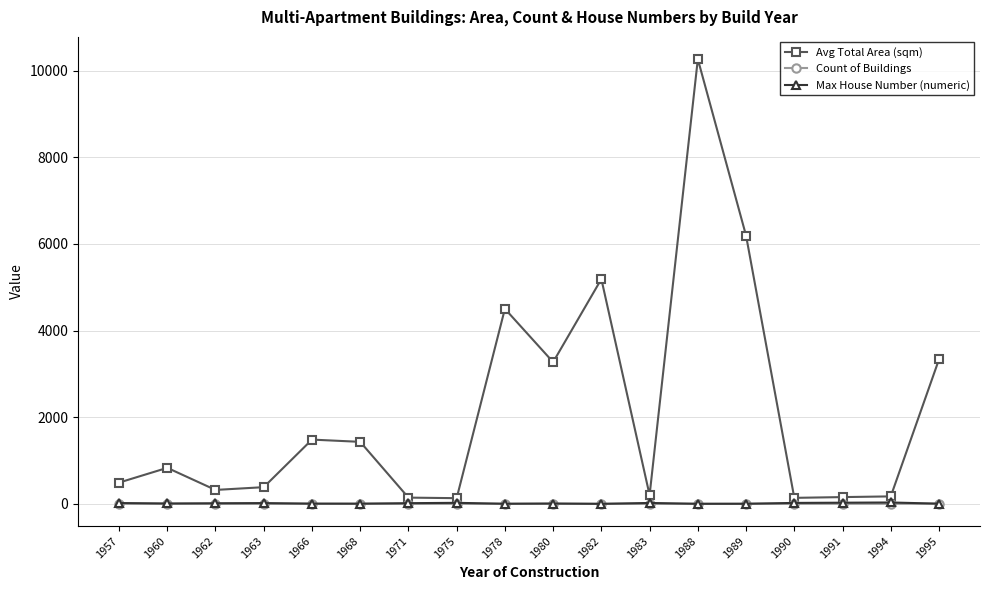

Which category has the highest value across all series?

1988